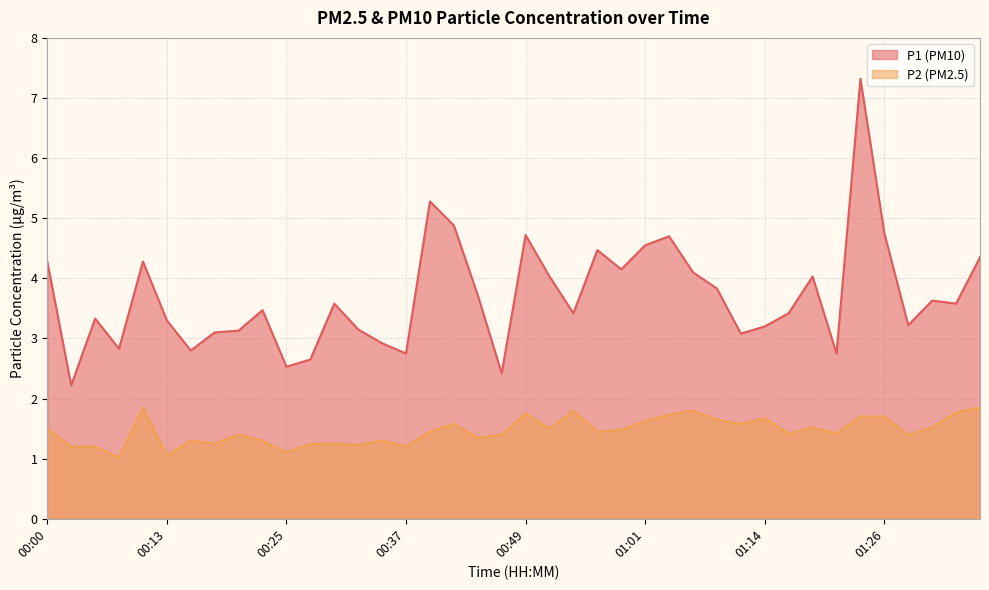

What are all the series names shown in the legend?

P1 (PM10), P2 (PM2.5)